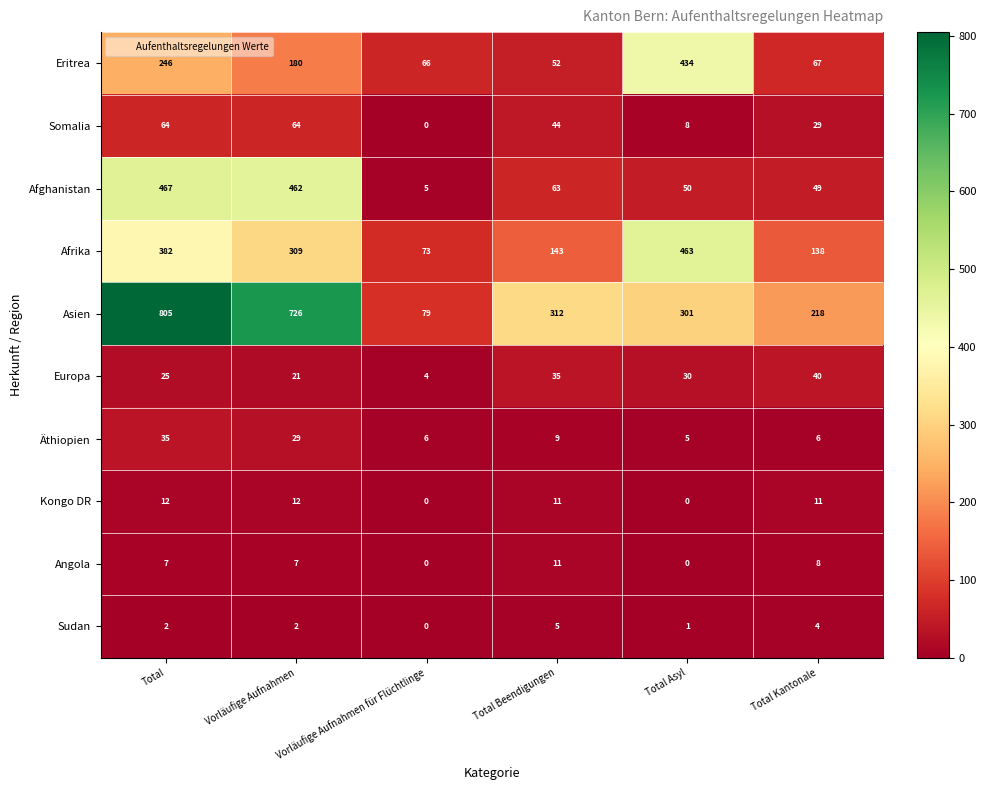

Is the value of Asien at Total Asyl greater than the value of Kongo DR at Total Beendigungen?

Yes